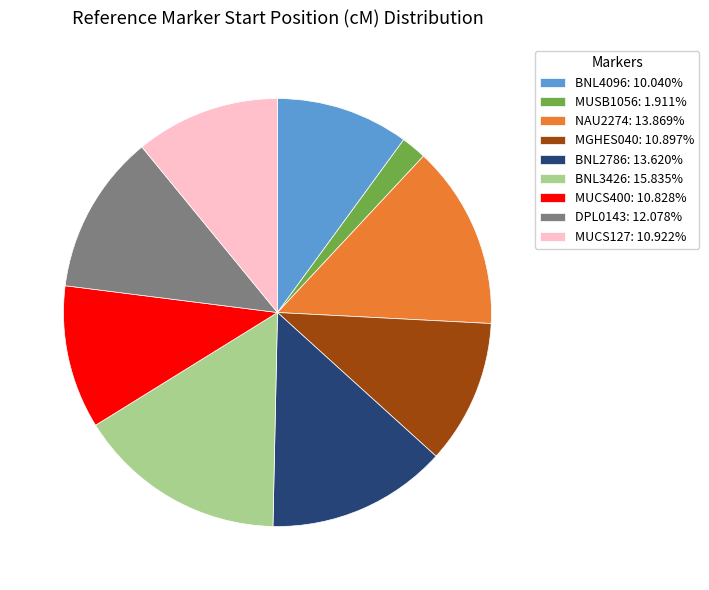

What is the ratio of the value at BNL4096: 10.040% to the value at BNL2786: 13.620%?

0.7